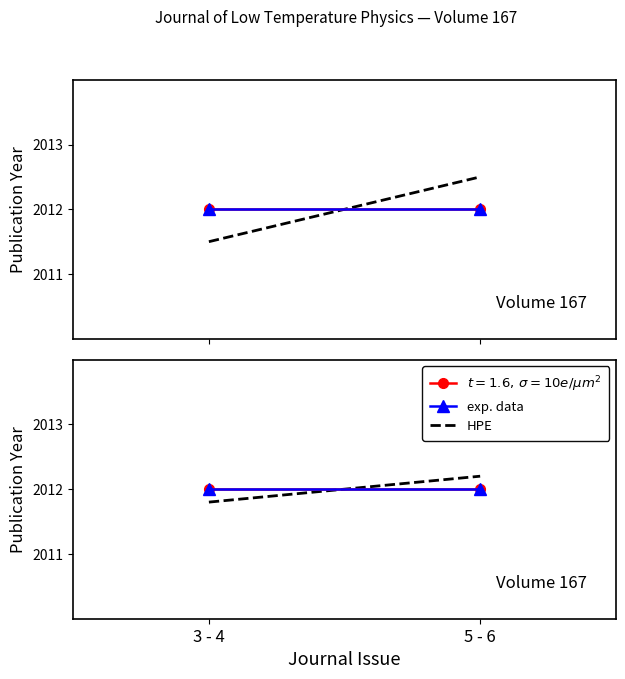

True or false: HPE has a value of 2011.8 at 3 - 4.

True